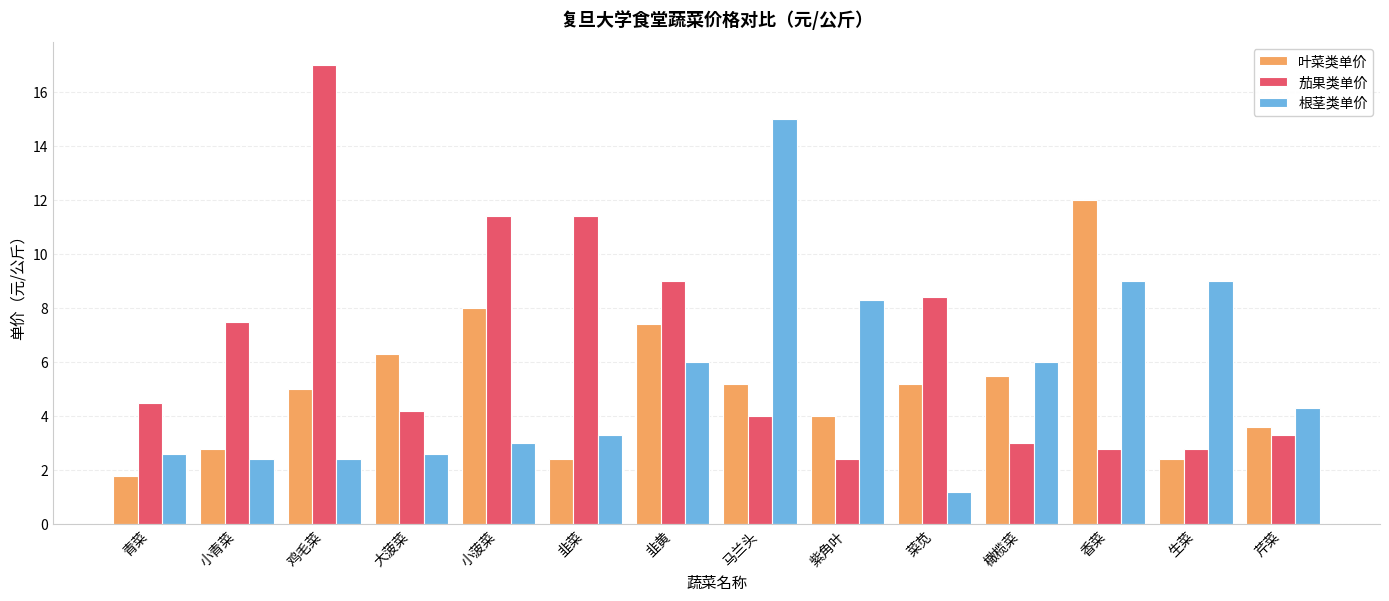

Rank the series by their average value, from highest to lowest.

茄果类单价, 根茎类单价, 叶菜类单价